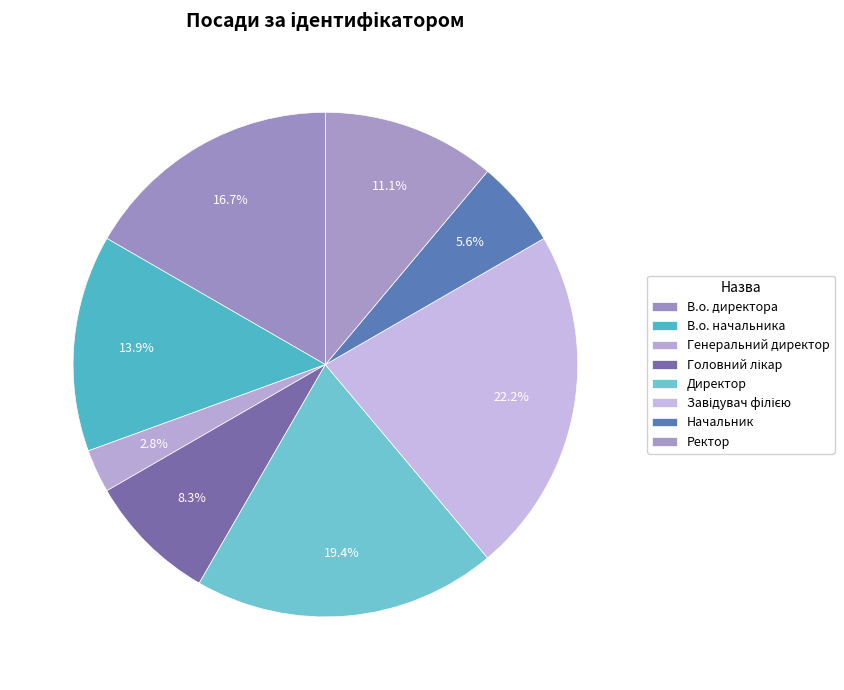

Which slice is the largest?

Завідувач філією